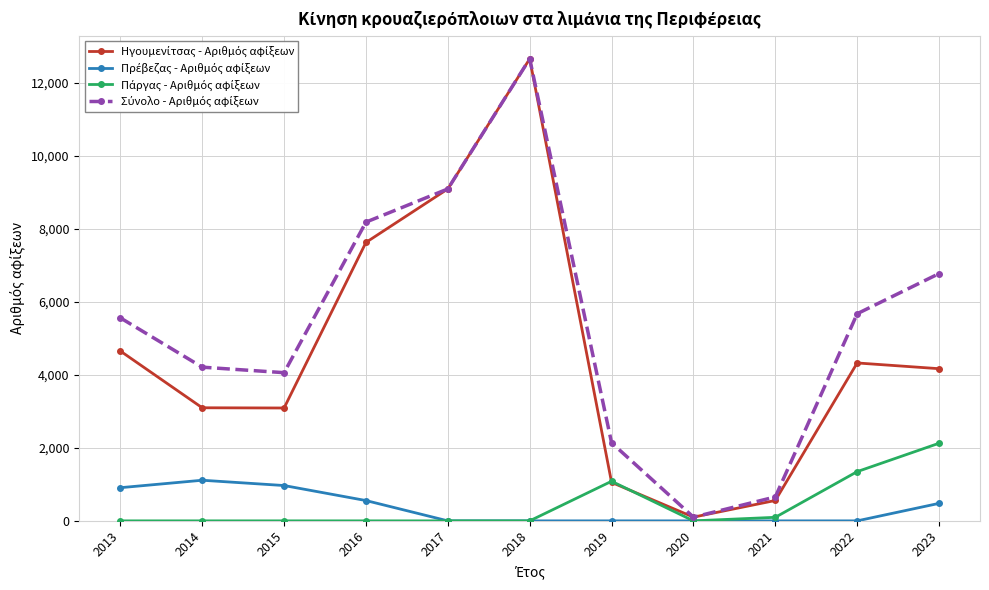

Count the number of data series in this chart.

4